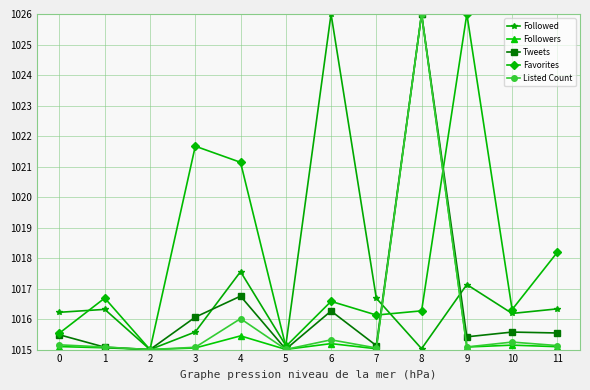

What is the approximate value of Followers at 7?

1015.0